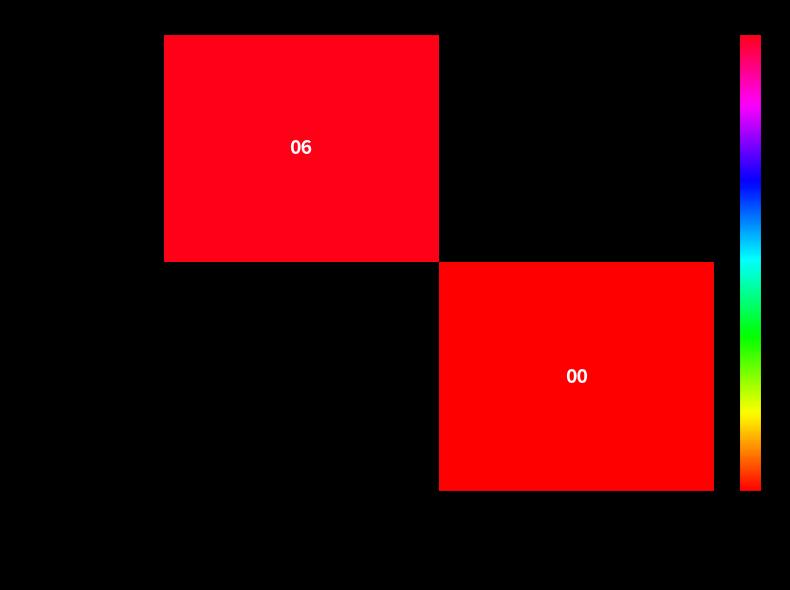

Is it true that 400 m - Juniorky equals 6 at Malíková Magdalena?

True